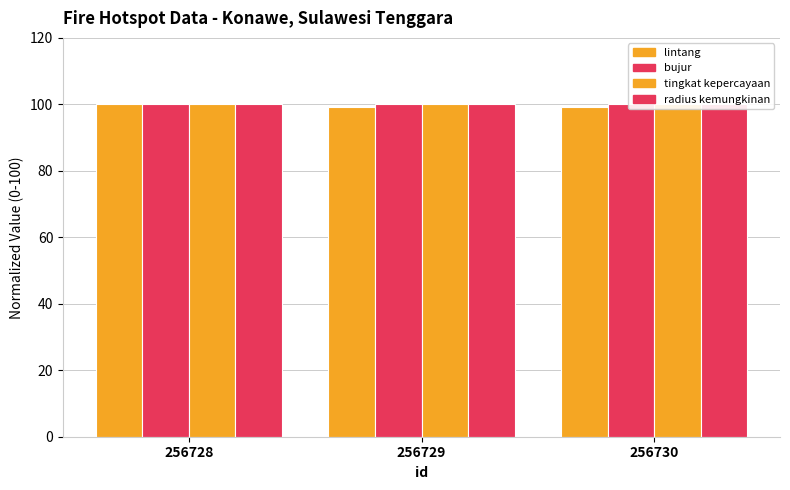

The value of tingkat kepercayaan at 256730 is 100.0. True or false?

True